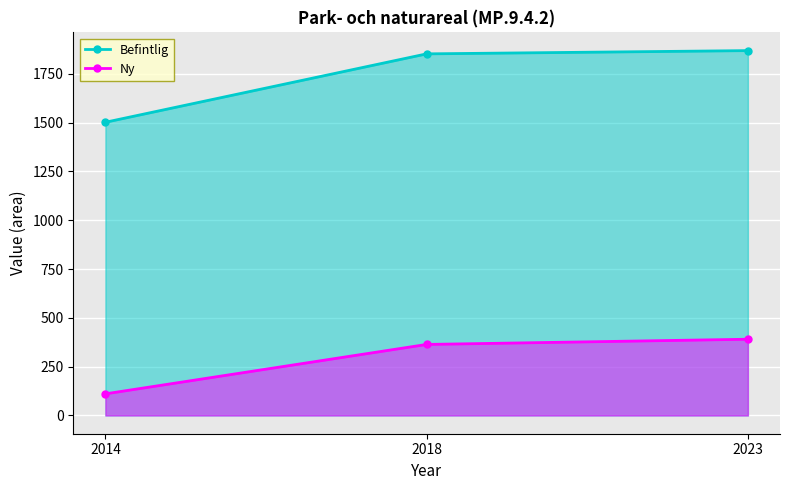

List the series in order of their overall mean, highest first.

Befintlig, Ny